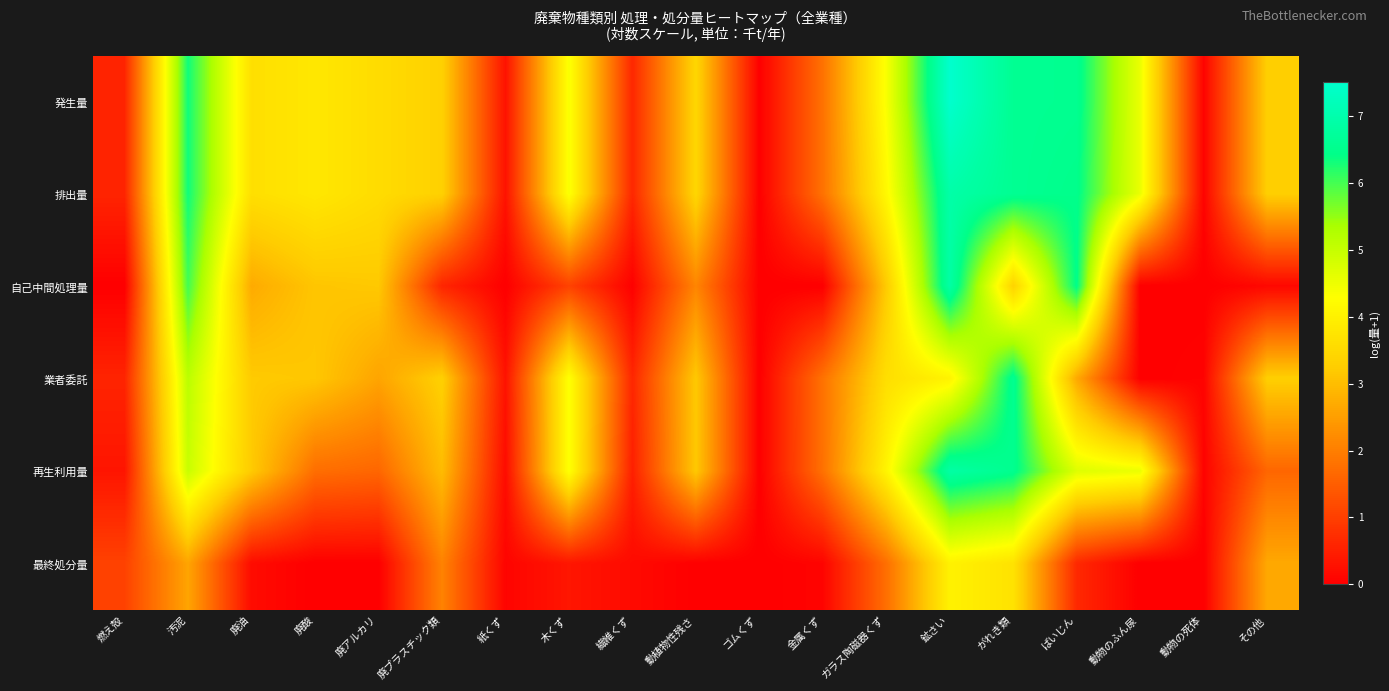

Reading right to left, extract all data points from this chart.

発生量: その他=3.3	動物の死体=0.1	動物のふん尿=4.5	ばいじん=6.6	がれき類=6.6	鉱さい=7.5	ガラス陶磁器くず=4.4	金属くず=1.8	ゴムくず=0.0	動植物性残さ=3.5	繊維くず=0.6	木くず=4.4	紙くず=0.3	廃プラスチック類=3.3	廃アルカリ=3.6	廃酸=3.8	廃油=3.6	汚泥=6.3	燃え殻=0.6
排出量: その他=3.3	動物の死体=0.1	動物のふん尿=4.5	ばいじん=6.5	がれき類=6.6	鉱さい=6.9	ガラス陶磁器くず=4.2	金属くず=1.8	ゴムくず=0.0	動植物性残さ=3.5	繊維くず=0.6	木くず=4.4	紙くず=0.3	廃プラスチック類=3.3	廃アルカリ=3.6	廃酸=3.8	廃油=3.6	汚泥=6.3	燃え殻=0.6
自己中間処理量: その他=0.1	動物の死体=0.0	動物のふん尿=0.0	ばいじん=6.5	がれき類=3.4	鉱さい=6.9	ガラス陶磁器くず=3.2	金属くず=0.0	ゴムくず=0.0	動植物性残さ=2.1	繊維くず=0.0	木くず=1.0	紙くず=0.0	廃プラスチック類=0.6	廃アルカリ=3.2	廃酸=3.1	廃油=2.7	汚泥=6.0	燃え殻=0.0
業者委託: その他=3.3	動物の死体=0.1	動物のふん尿=0.0	ばいじん=2.7	がれき類=6.6	鉱さい=4.1	ガラス陶磁器くず=3.6	金属くず=1.8	ゴムくず=0.0	動植物性残さ=3.2	繊維くず=0.6	木くず=4.3	紙くず=0.3	廃プラスチック類=3.3	廃アルカリ=2.6	廃酸=3.2	廃油=3.2	汚泥=5.1	燃え殻=0.6
再生利用量: その他=1.6	動物の死体=0.1	動物のふん尿=4.5	ばいじん=4.7	がれき類=6.5	鉱さい=6.9	ガラス陶磁器くず=4.1	金属くず=1.8	ゴムくず=0.0	動植物性残さ=3.2	繊維くず=0.5	木くず=4.3	紙くず=0.2	廃プラスチック類=3.0	廃アルカリ=1.6	廃酸=1.7	廃油=3.2	汚泥=5.0	燃え殻=0.3
最終処分量: その他=2.7	動物の死体=0.0	動物のふん尿=0.0	ばいじん=0.7	がれき類=3.7	鉱さい=4.0	ガラス陶磁器くず=1.8	金属くず=0.1	ゴムくず=0.0	動植物性残さ=0.0	繊維くず=0.2	木くず=0.4	紙くず=0.1	廃プラスチック類=2.1	廃アルカリ=0.0	廃酸=0.0	廃油=0.2	汚泥=2.6	燃え殻=1.1